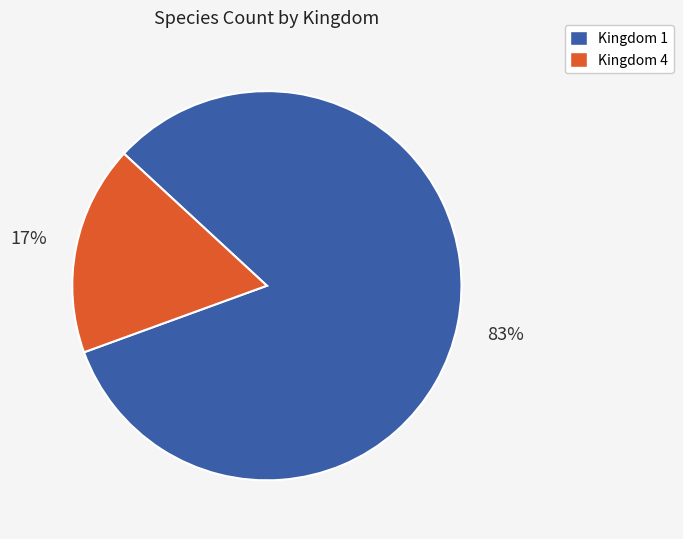

What percentage is the Kingdom 1 slice, to the nearest percent?

82%